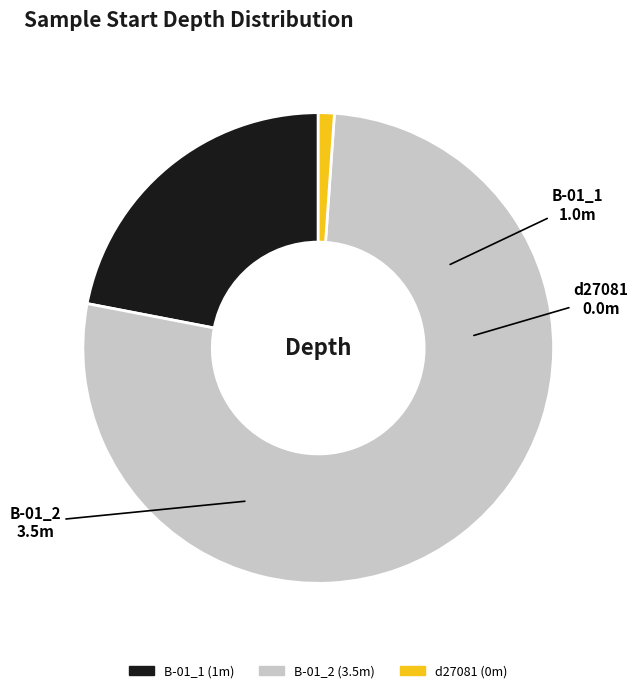

Is there any slice that represents more than half of the pie?

Yes